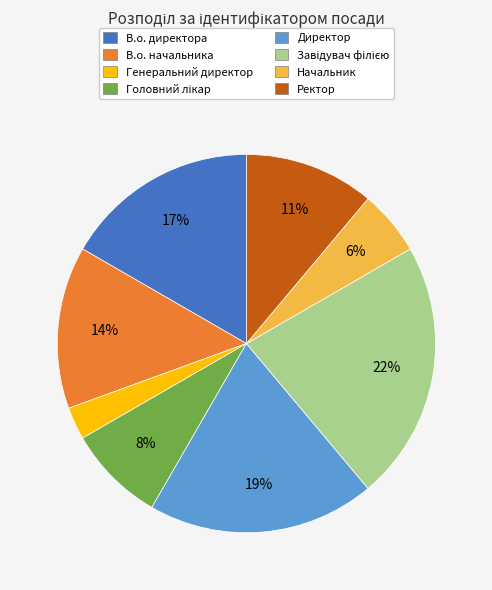

Which slice is the smallest?

Генеральний директор